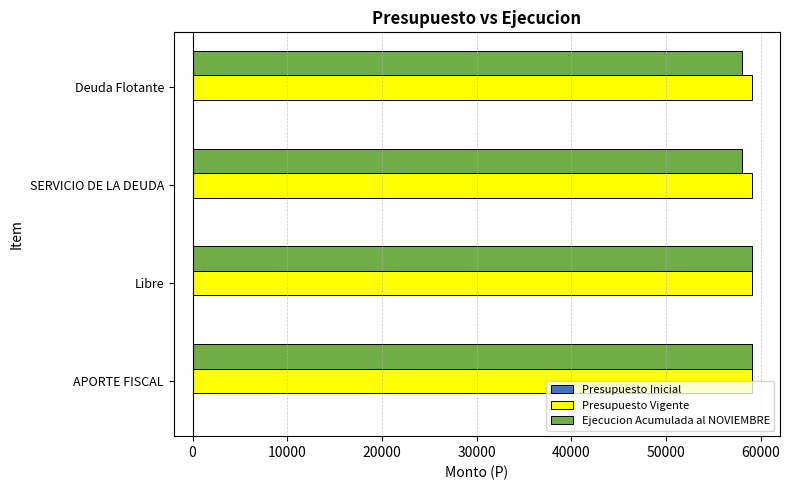

The Ejecucion Acumulada al NOVIEMBRE series shows 58025 at SERVICIO DE LA DEUDA. True or false?

True